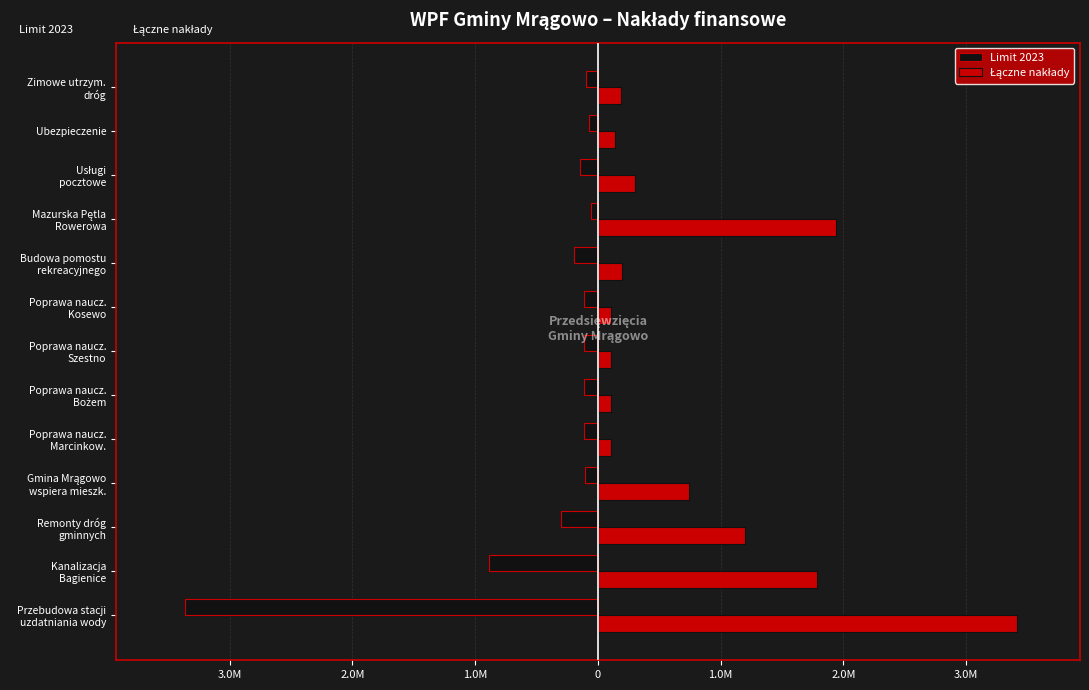

Which series has the widest spread of values?

Limit 2023